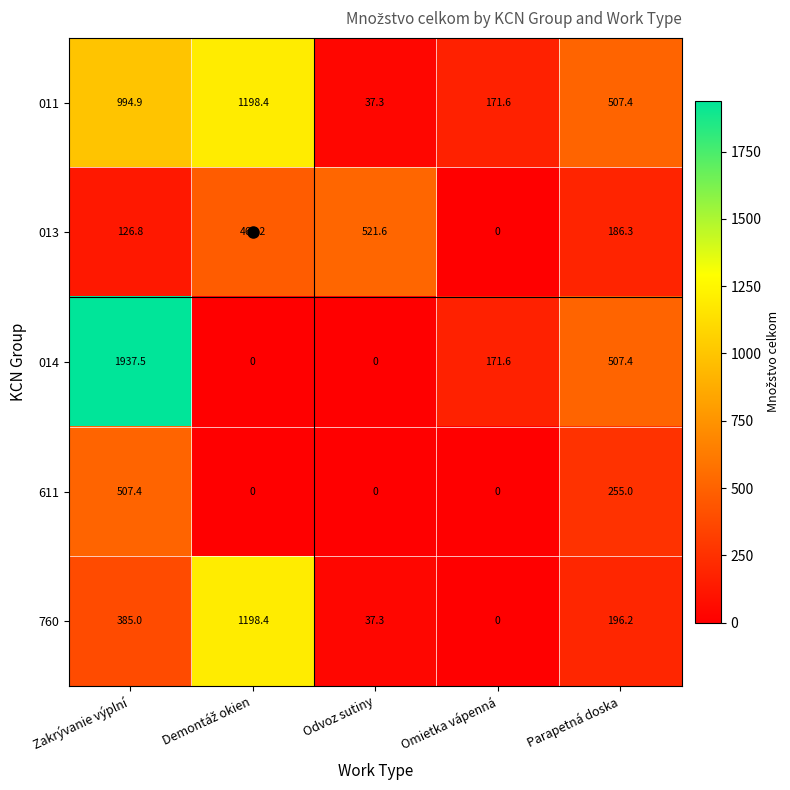

The 014 series shows 756.0 at Parapetná doska. True or false?

False